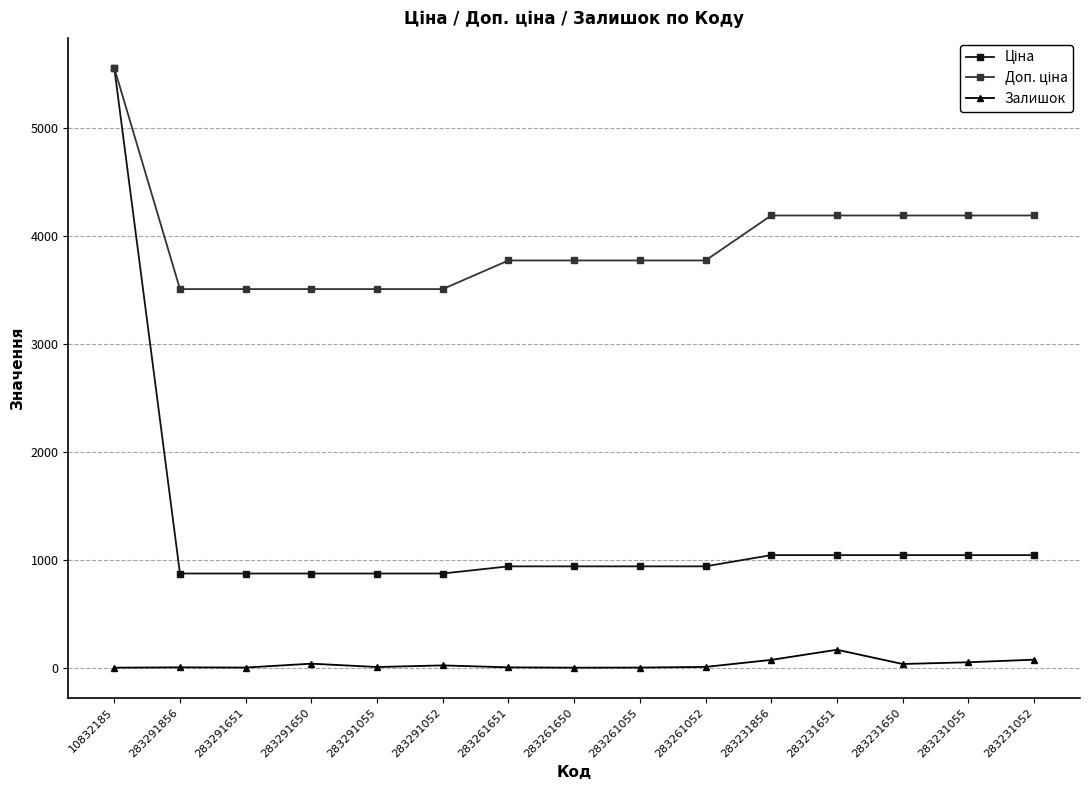

What is the maximum value shown in the chart?

5560.3